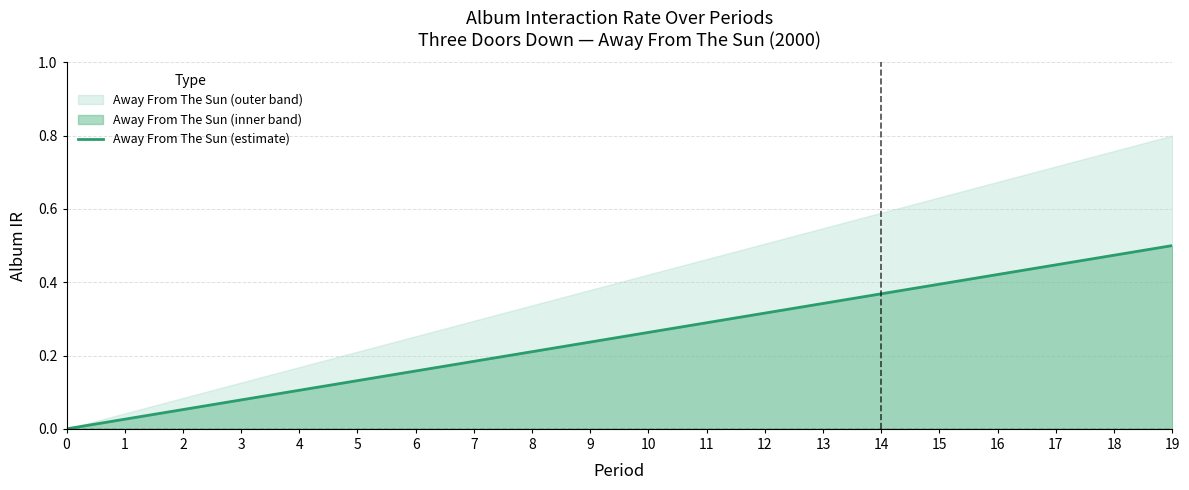

What is the value of the 13th point from the left?

0.3